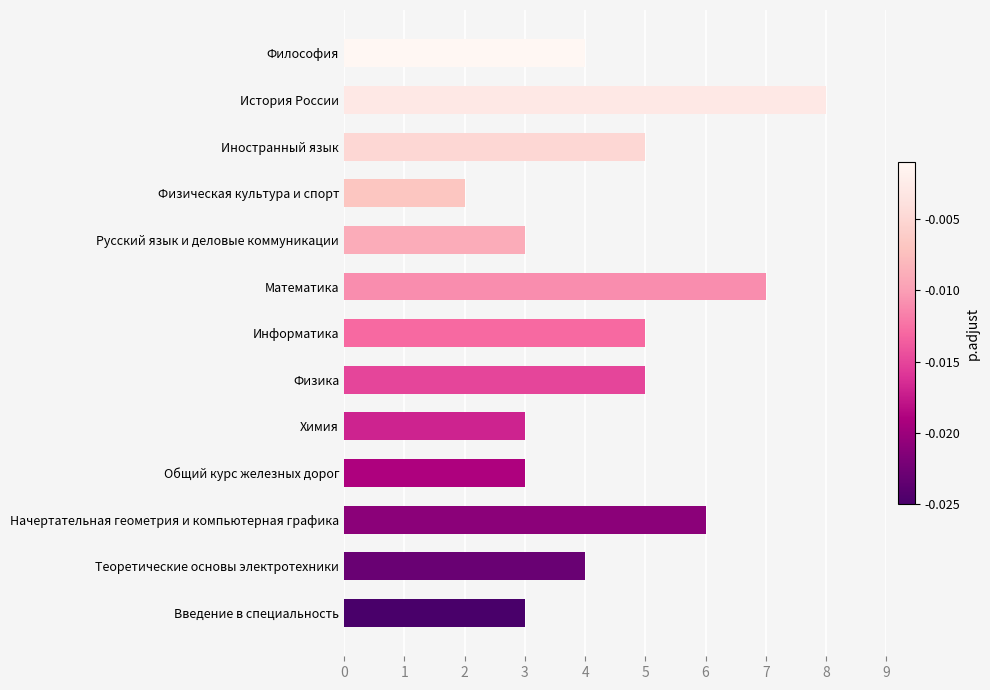

What value does the data have at Философия?

4